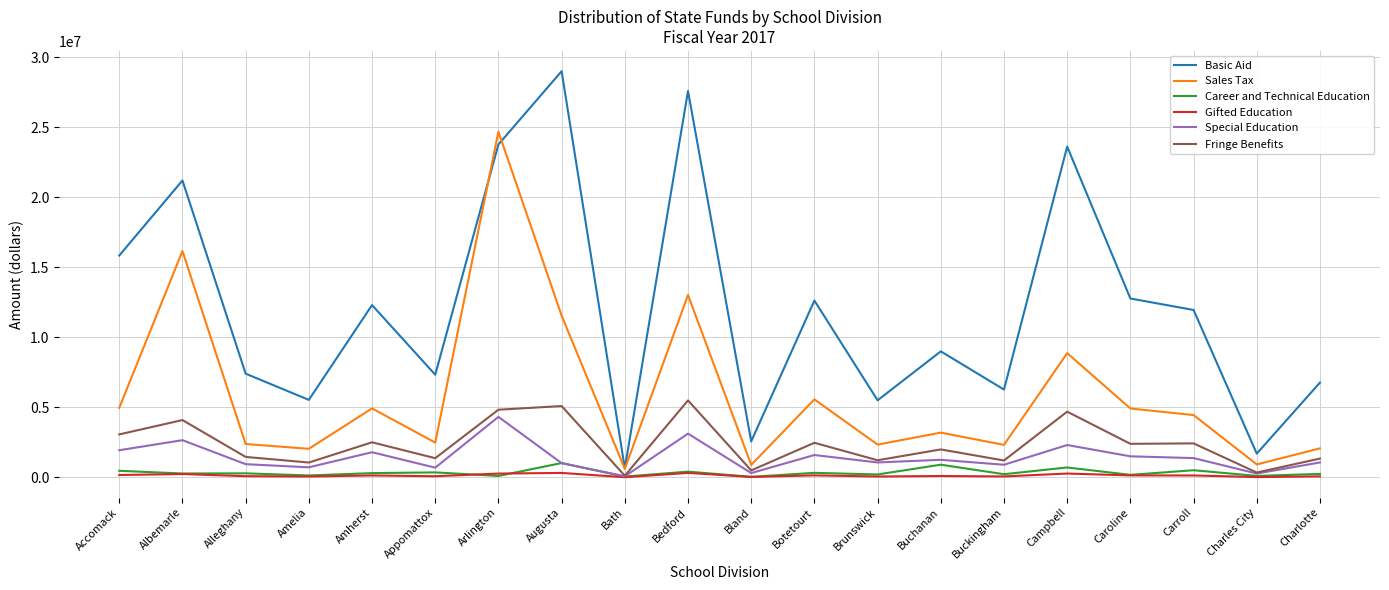

What position from the left is Augusta?

8